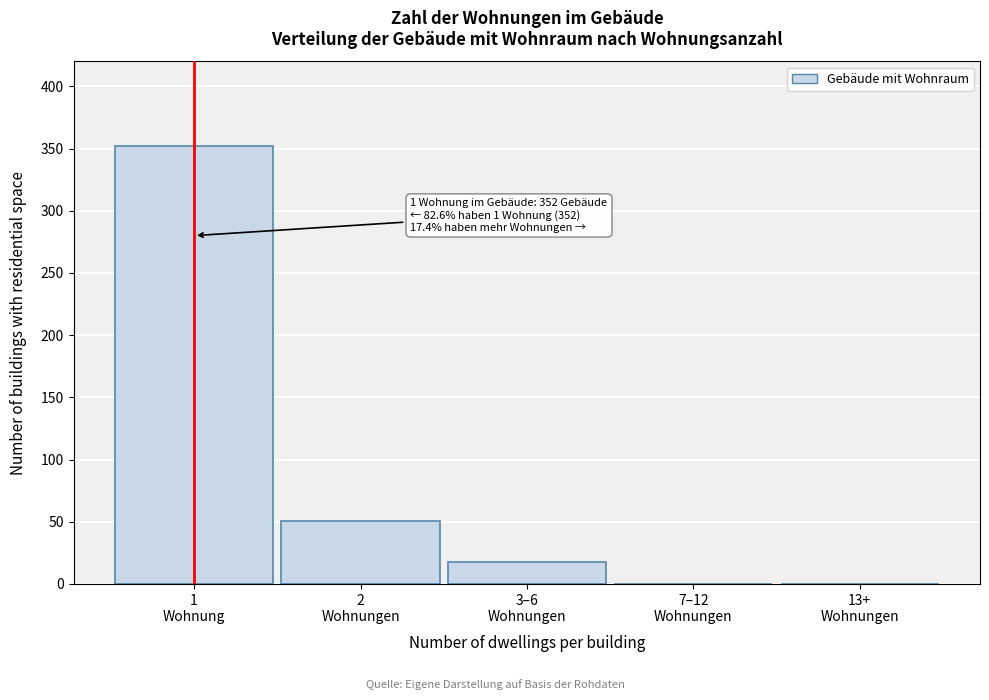

What is the sum of all values?

421